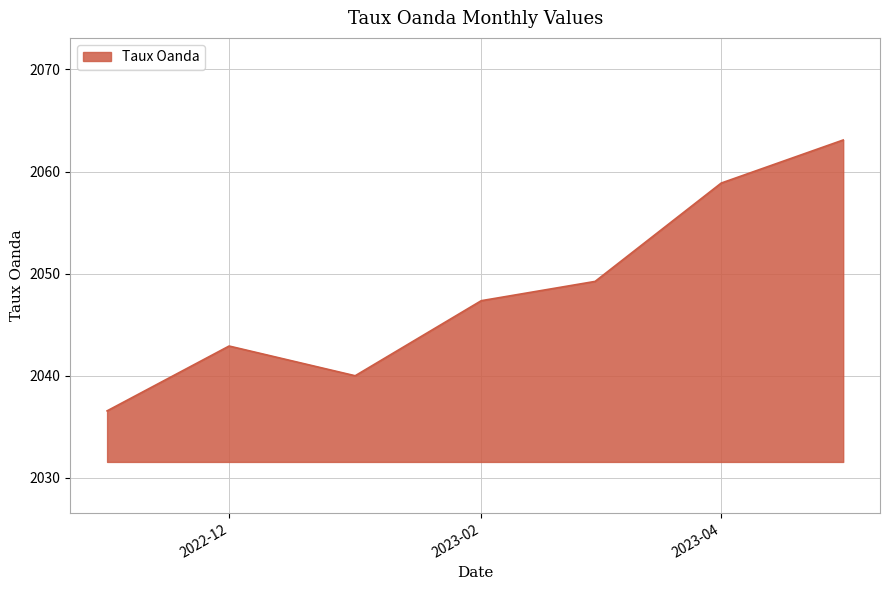

What is the greatest value displayed?

2063.1